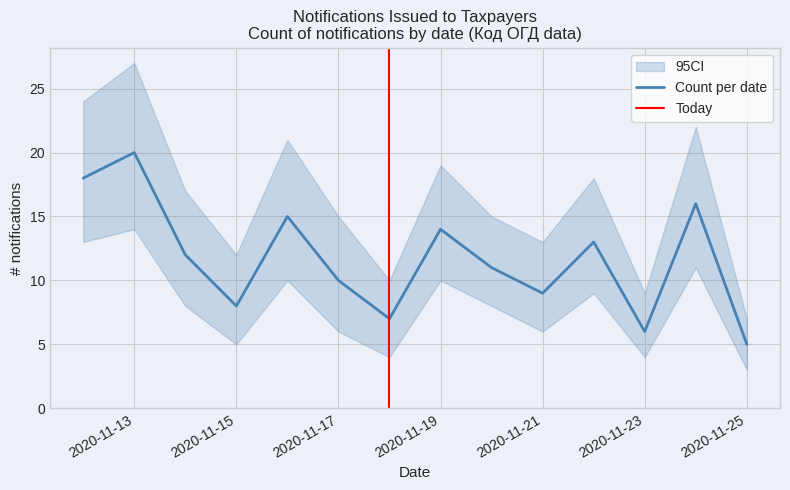

What is the value of the 2nd point from the left?

20